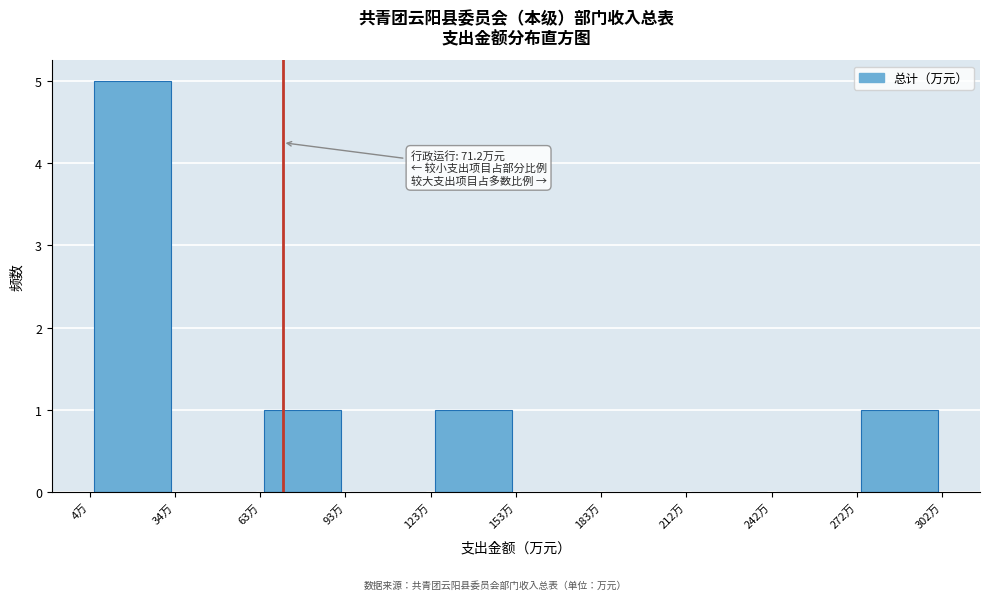

Which range on the x-axis has the tallest bar?

5 to 35